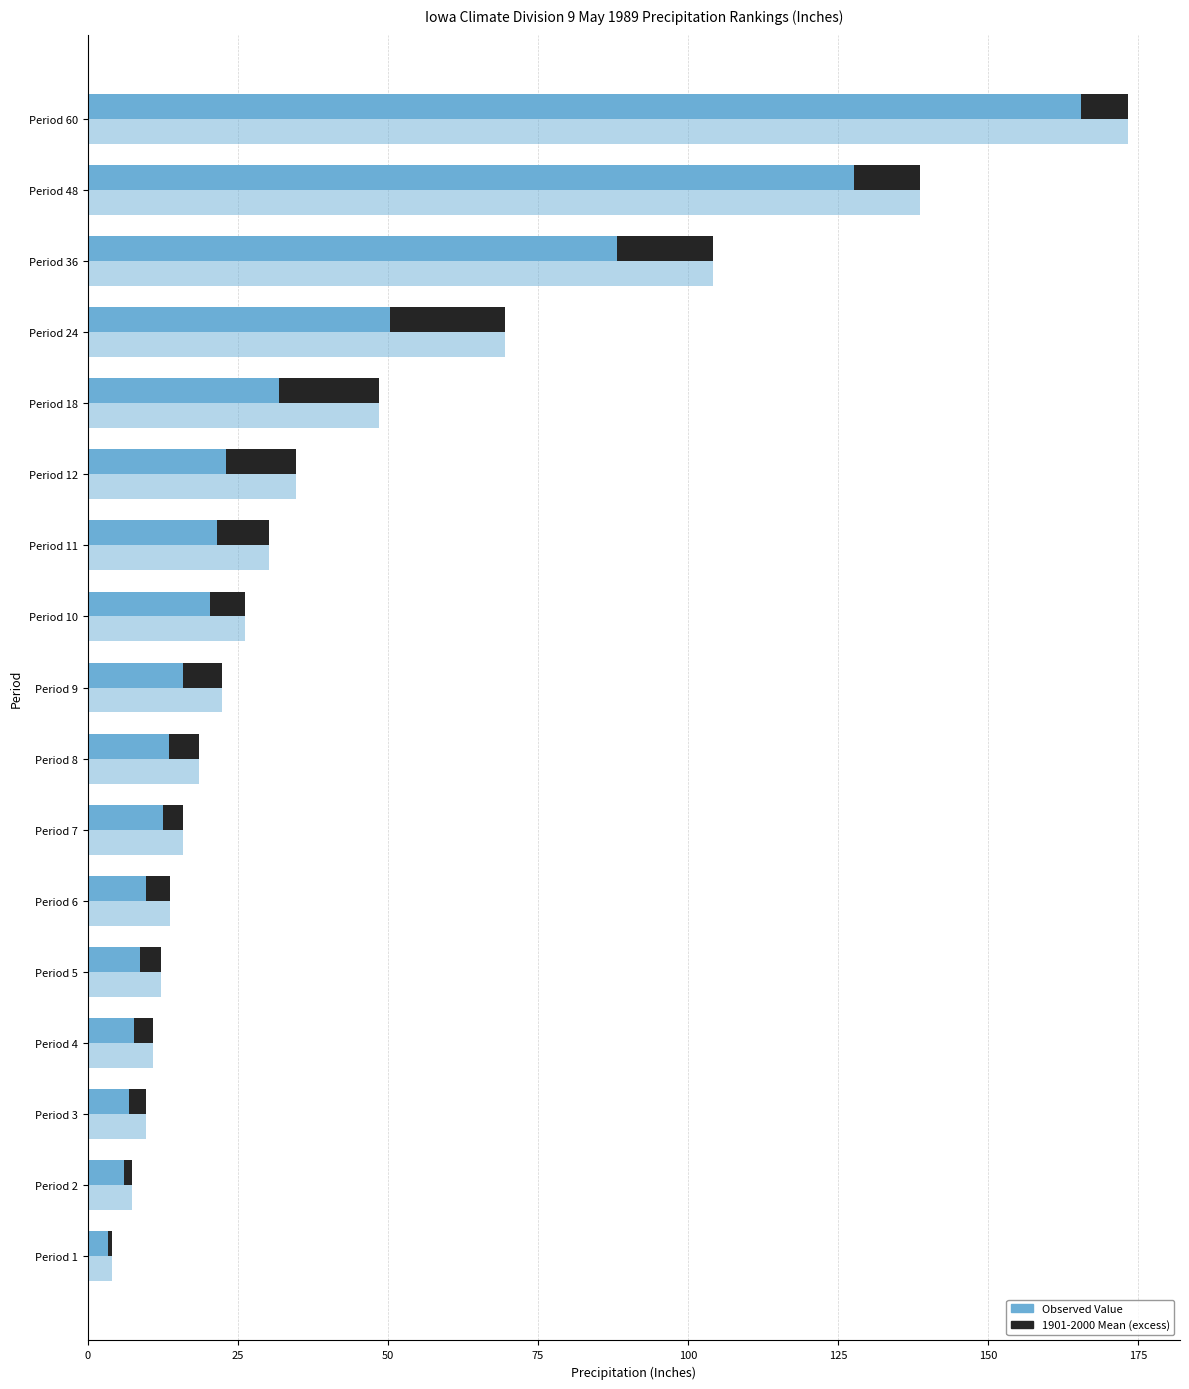

List the series in order of their peak value, lowest first.

1901-2000 Mean (excess over observed), Observed Value, 1901-2000 Mean